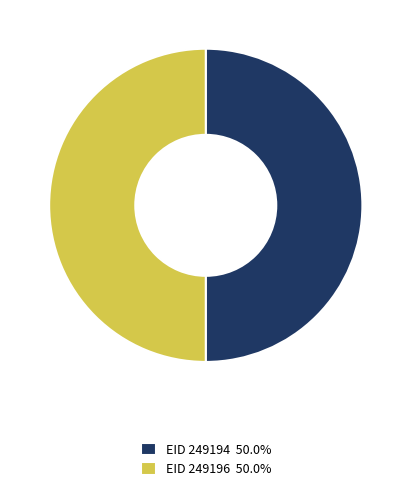

What is the ratio of the value at EID 249196 50.0% to the value at EID 249194 50.0%?

1.0